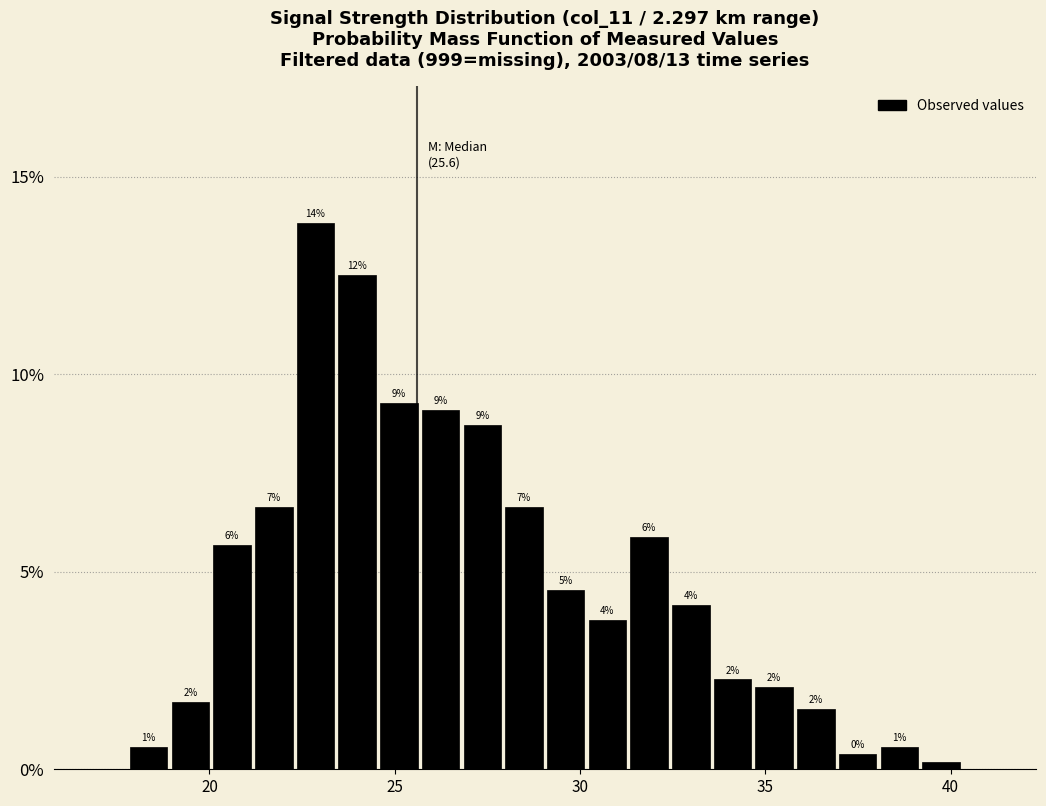

Around what value on the x-axis is the tallest bar? Give the approximate position of its centre, as read against the axis.

23.0